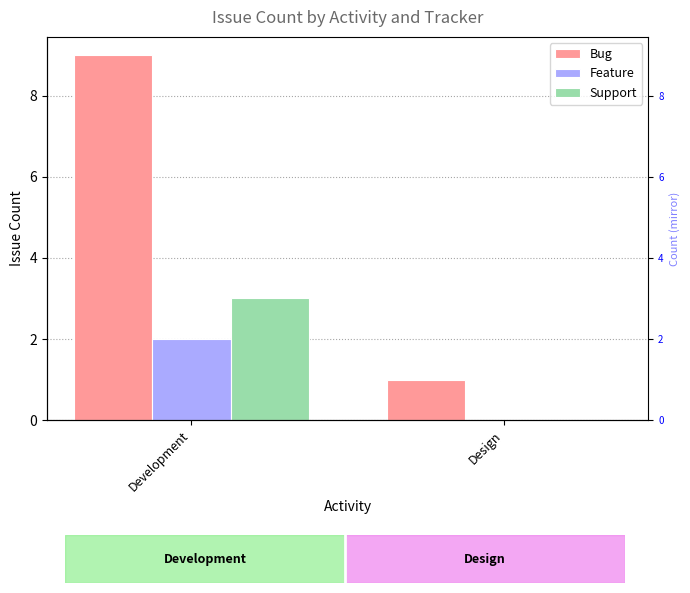

What is the label of the 2nd bar from the right?

Development